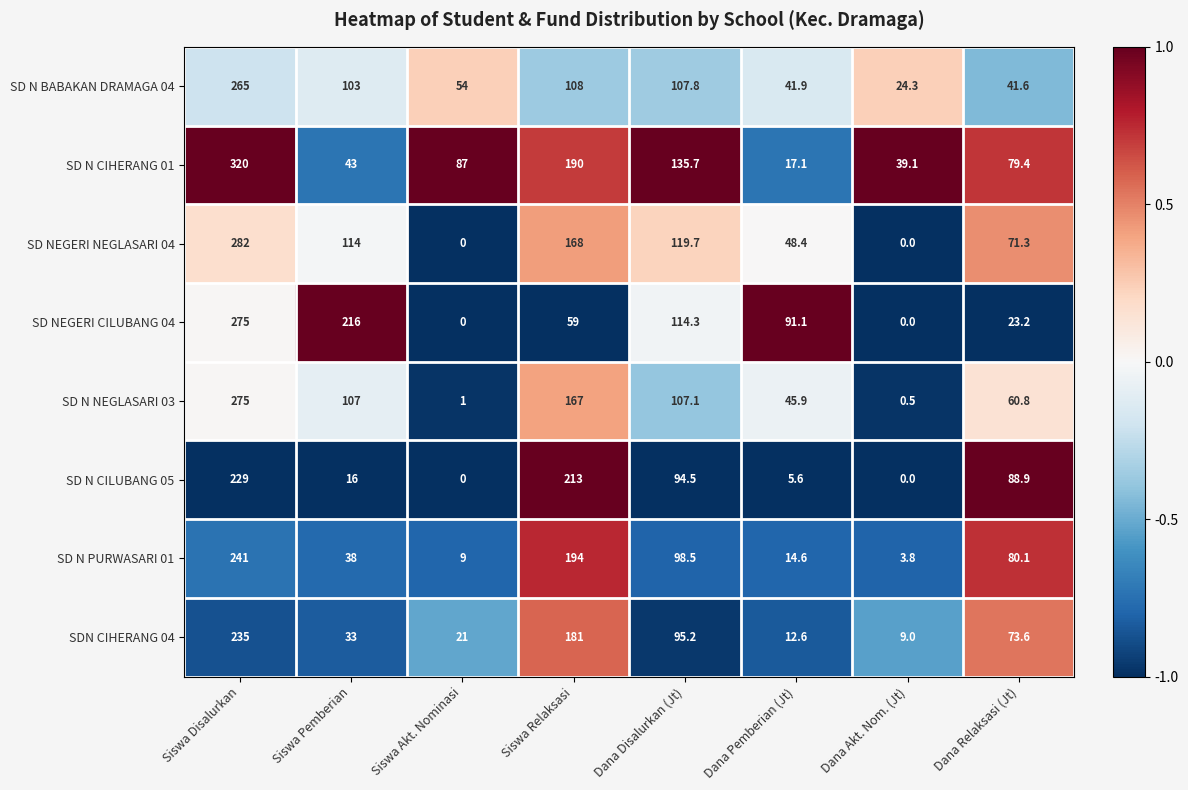

Between Siswa Akt. Nominasi and Siswa Relaksasi, which series saw the biggest shift?

SD N CILUBANG 05